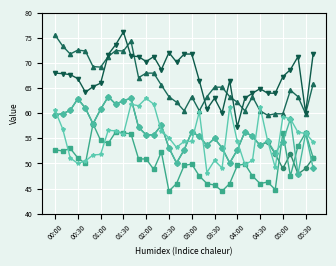

What is the maximum value shown in the chart?

76.2